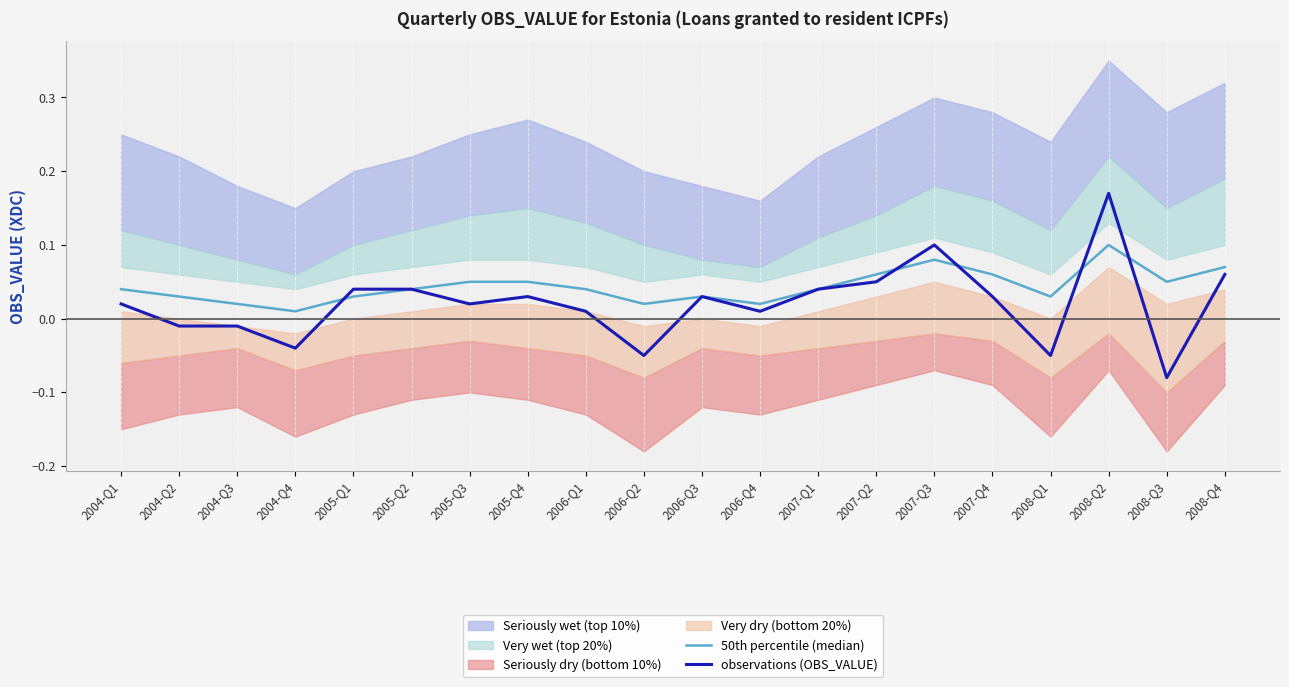

The value of 50th percentile (median) at 2007-Q4 is 0.1. True or false?

True